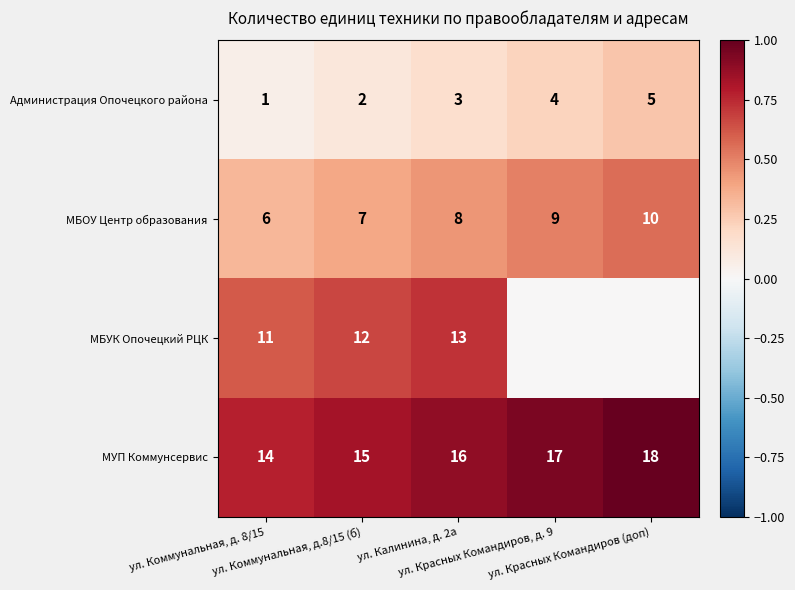

How many МУП Коммунсервис values are between 15 and 17?

3